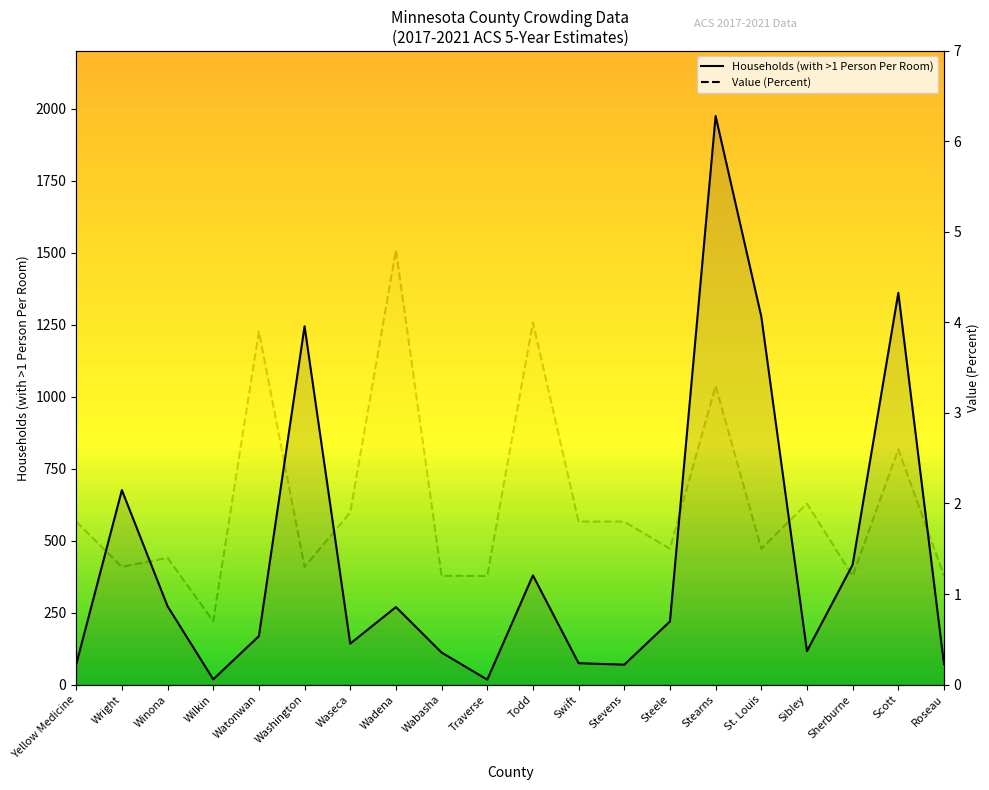

What is the sum of the Households (with >1 Person Per Room) values at Waseca and Watonwan?

310.0